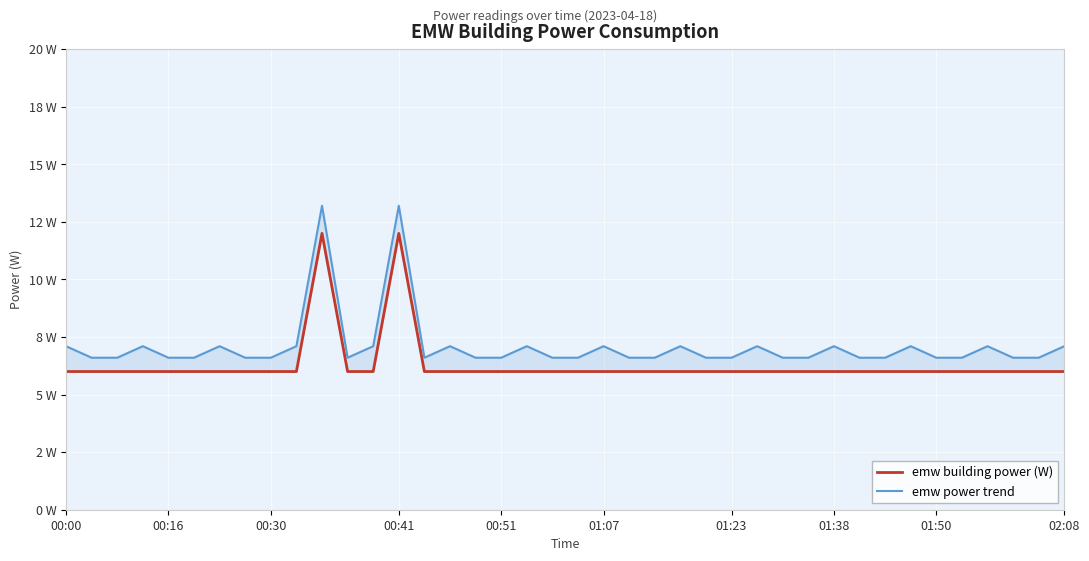

Which category has the lowest value in the emw building power (W) series?

00:00